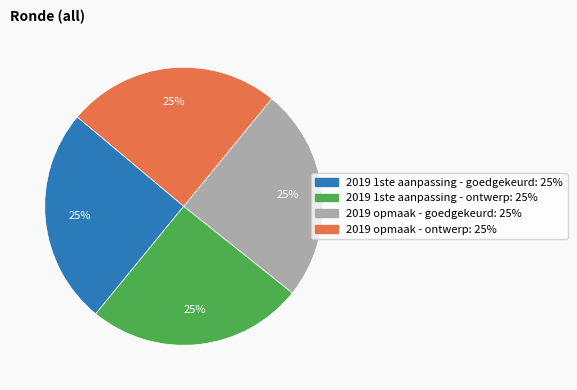

What is the ratio of the value at 2019 1ste aanpassing - ontwerp to the value at 2019 opmaak - ontwerp?

1.0